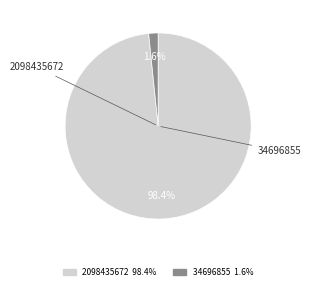

What percentage is the 34696855 slice, to the nearest percent?

2%